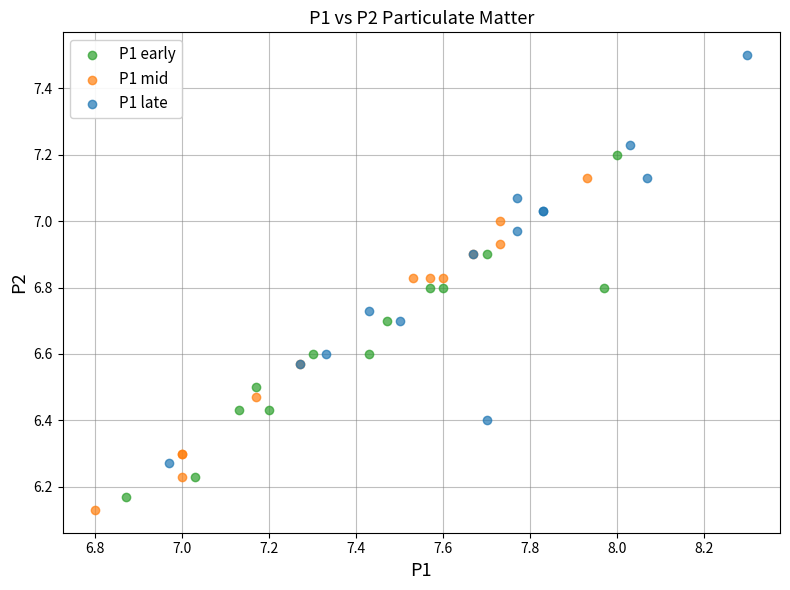

Which series has the widest spread of Y values?

P1 late